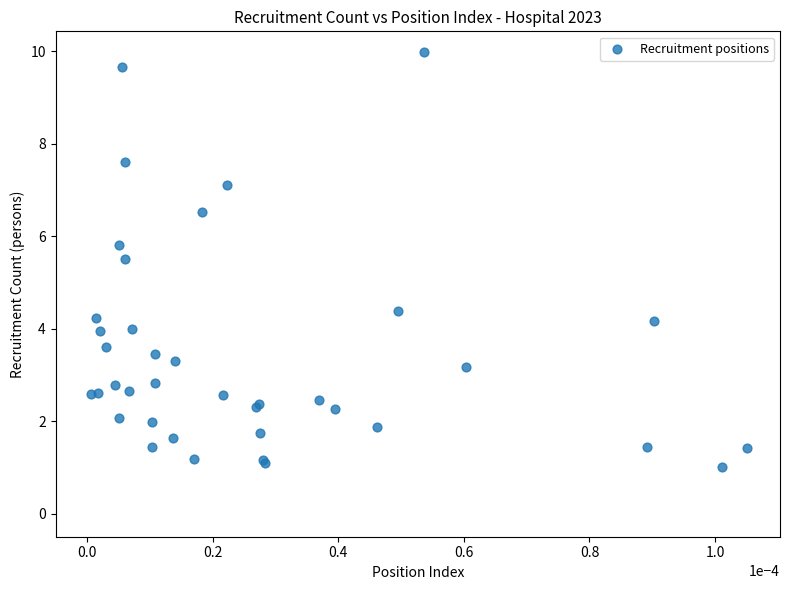

What Y value in the scatter plot is closest to 5?

5.5